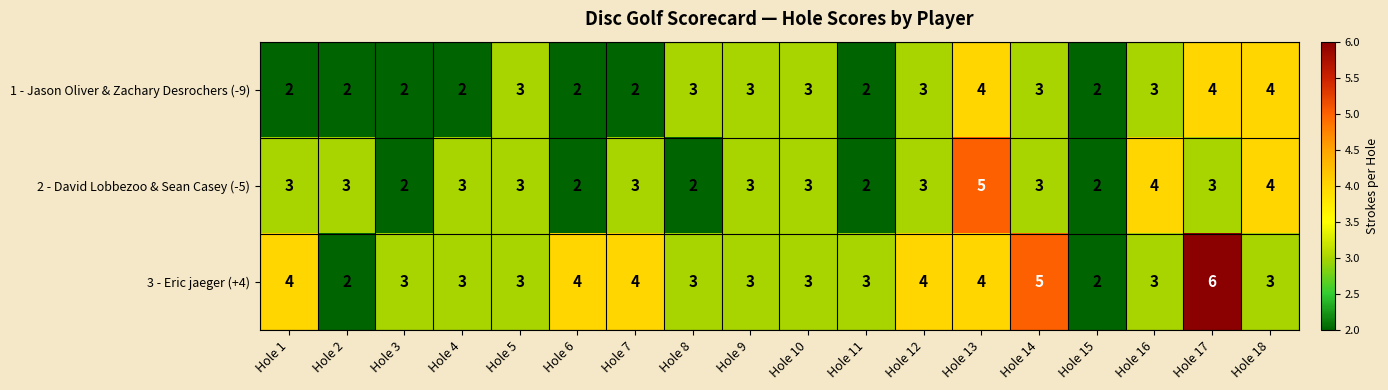

How many 3 - Eric jaeger (+4) values are between 3 and 4?

14